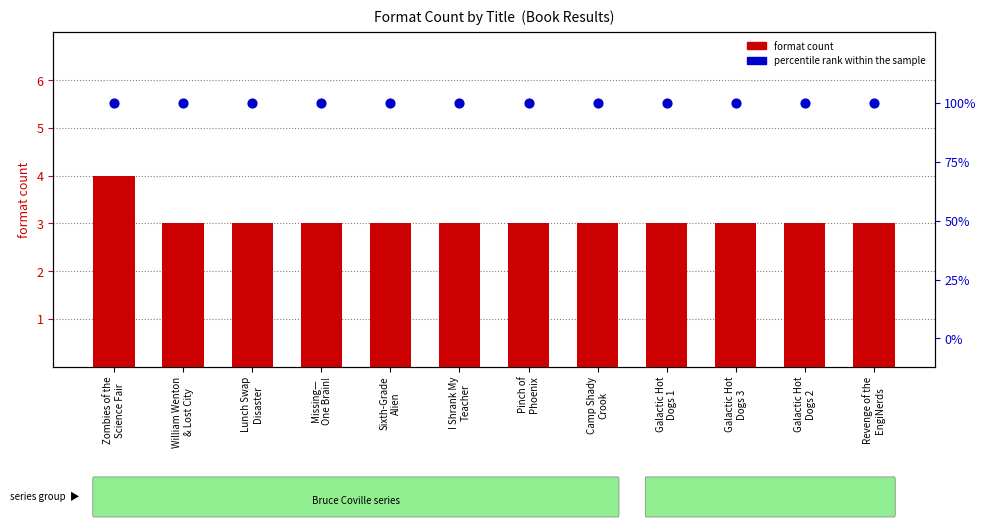

Which series has the largest total across all categories?

percentile rank within the sample